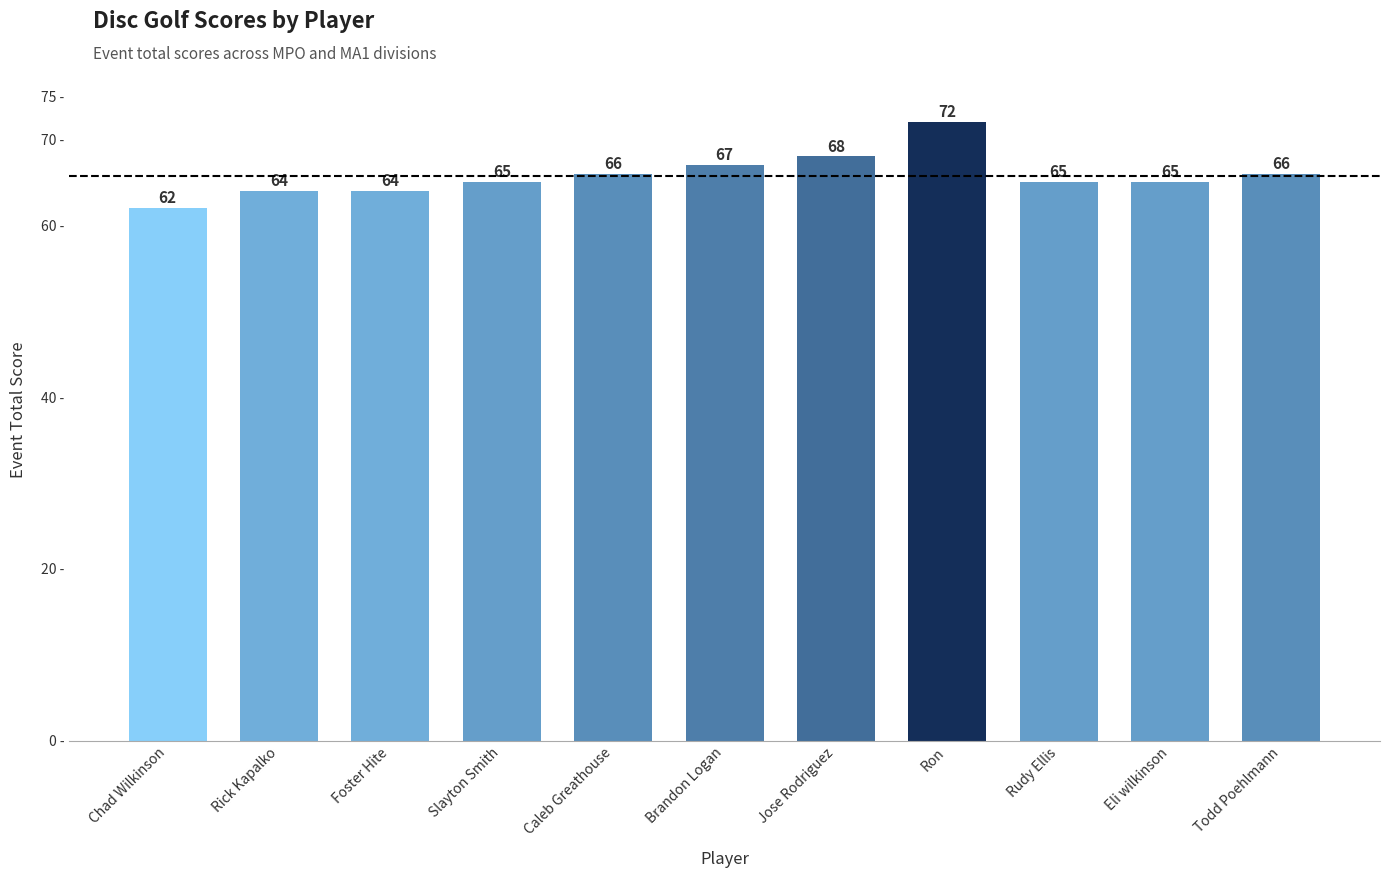

Reading left to right, what are all the values shown in this chart?

62	64	64	65	66	67	68	72	65	65	66